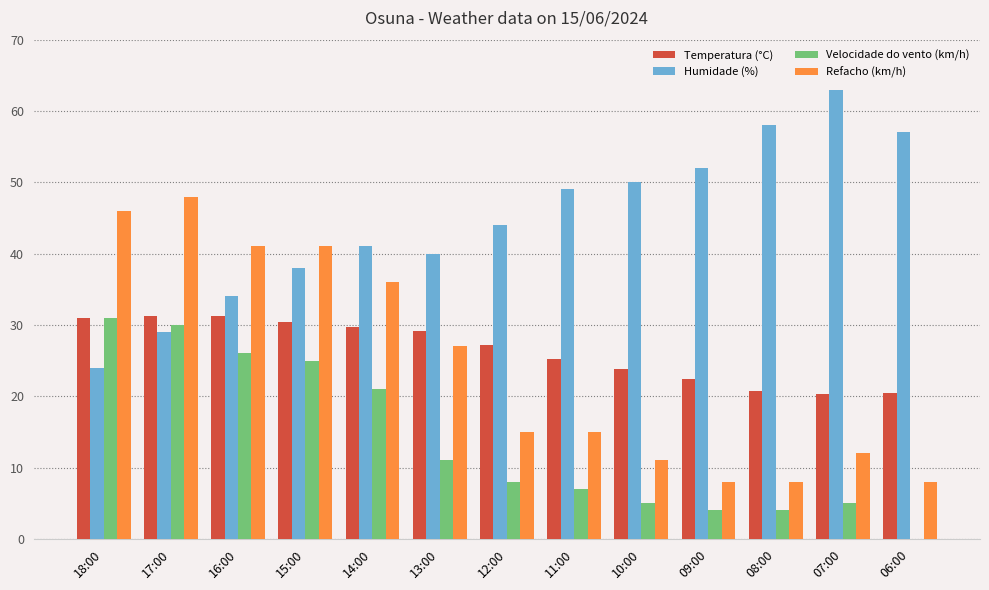

Does the chart contain stacked bars?

No